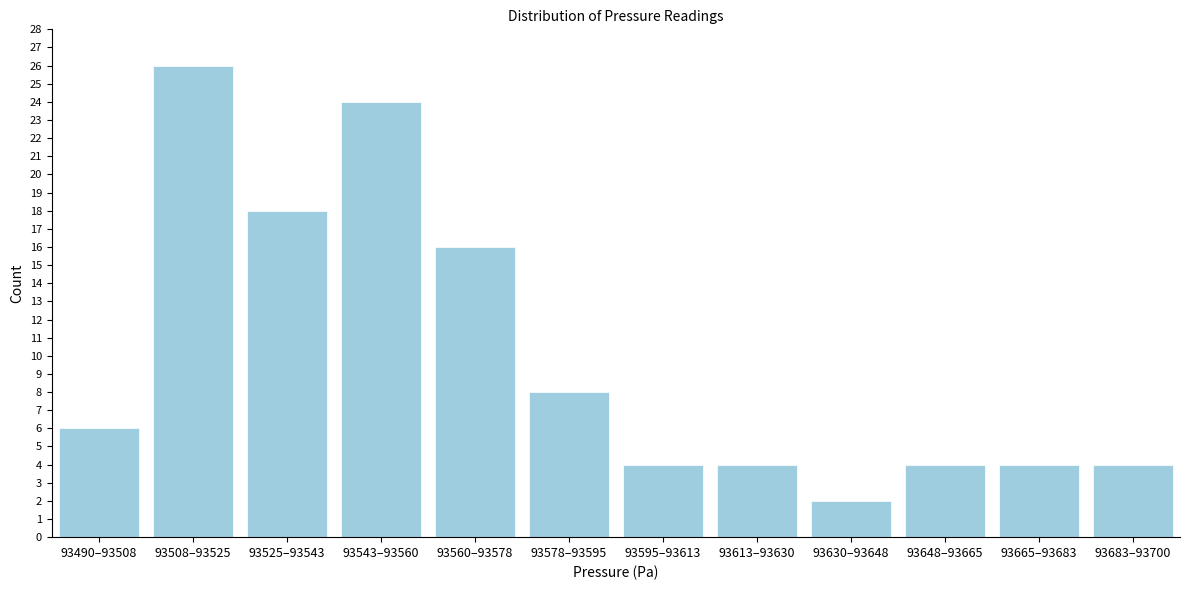

Reading left to right, what are all the values shown in this chart?

93490–93508=6	93508–93525=26	93525–93543=18	93543–93560=24	93560–93578=16	93578–93595=8	93595–93613=4	93613–93630=4	93630–93648=2	93648–93665=4	93665–93683=4	93683–93700=4